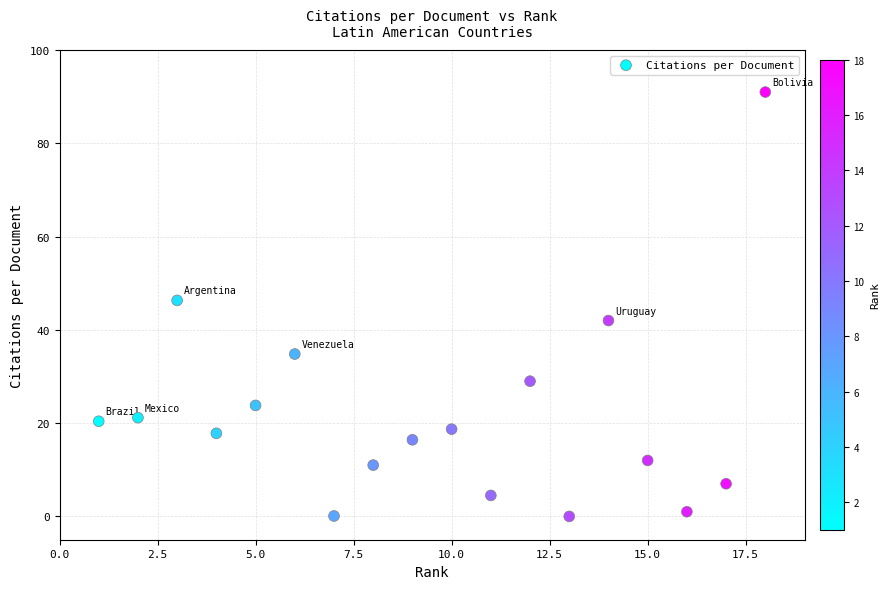

What Y value in the scatter plot is closest to 45?

46.3